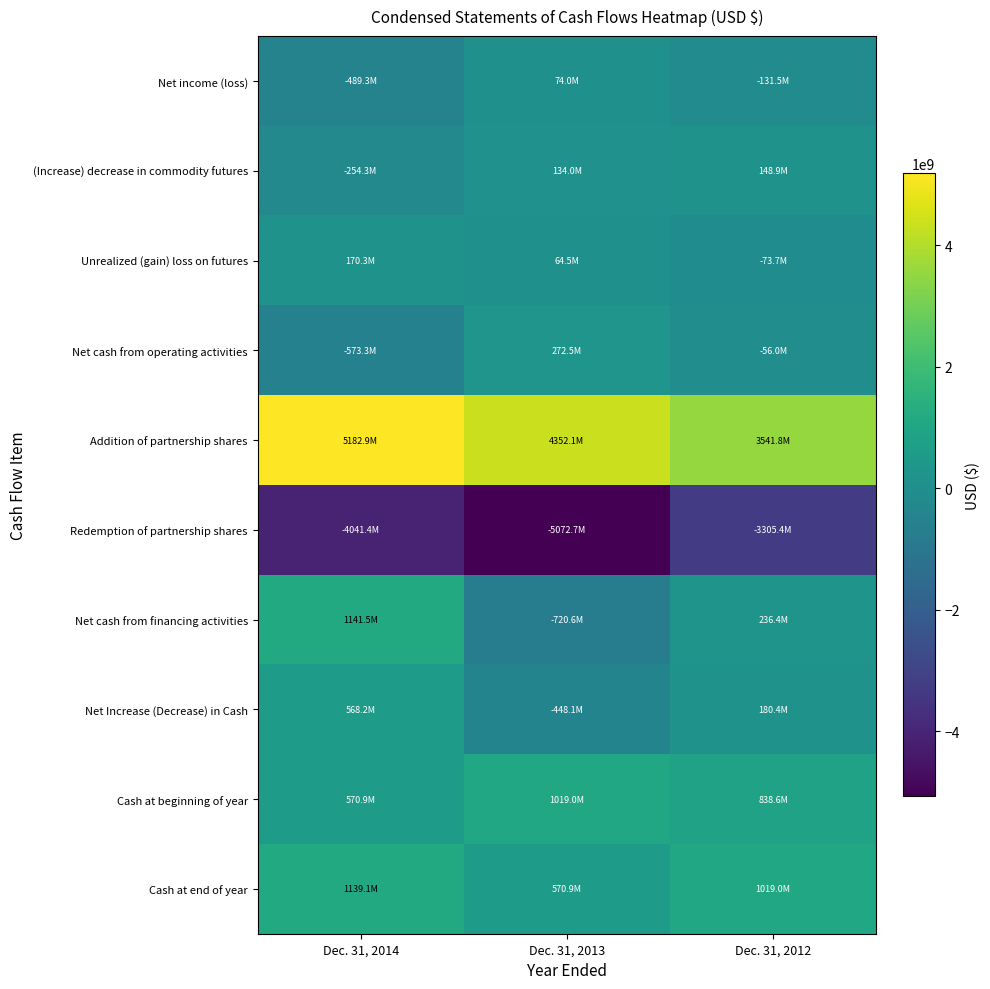

What is the greatest value displayed?

5182907528